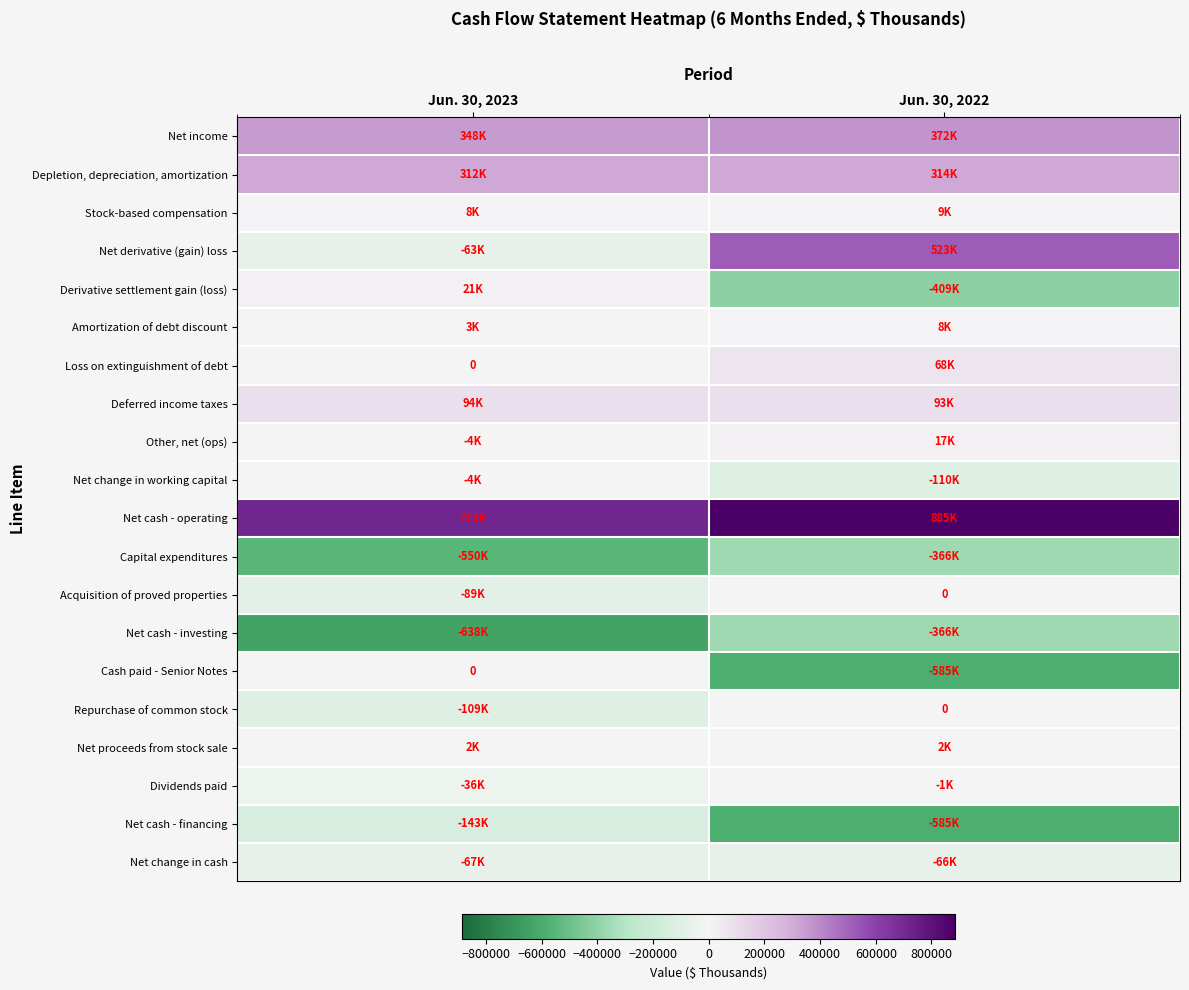

What is the sum of the Net proceeds from stock sale values at Jun. 30, 2022 and Jun. 30, 2023?

3460